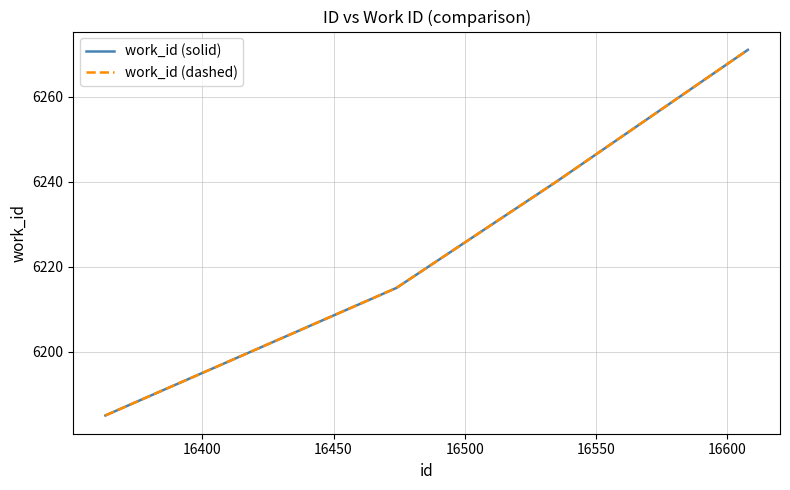

Does the chart have visible grid lines?

Yes